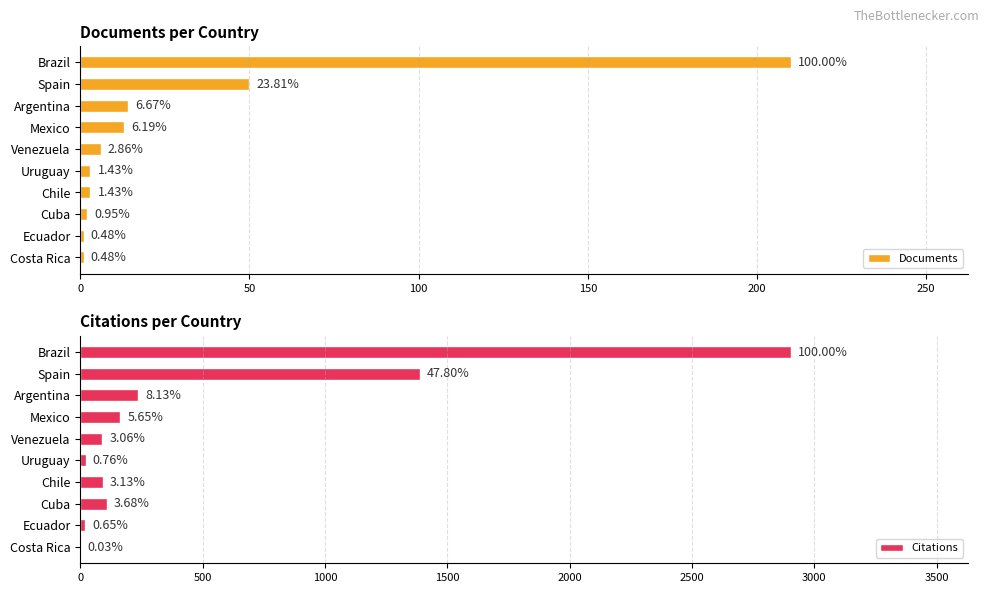

What is the sum of all Documents values?

303